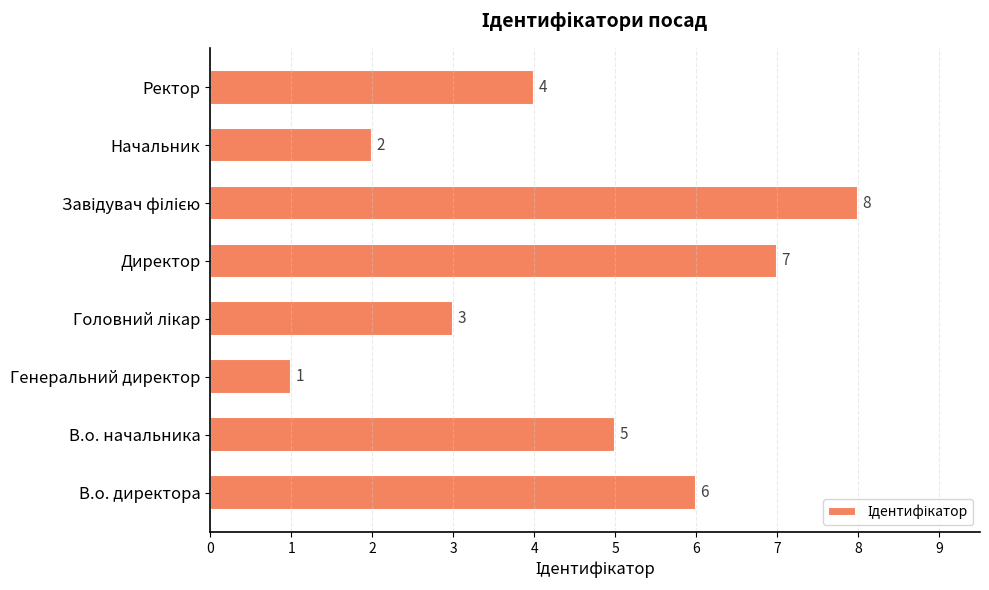

What is the sum of all values?

36